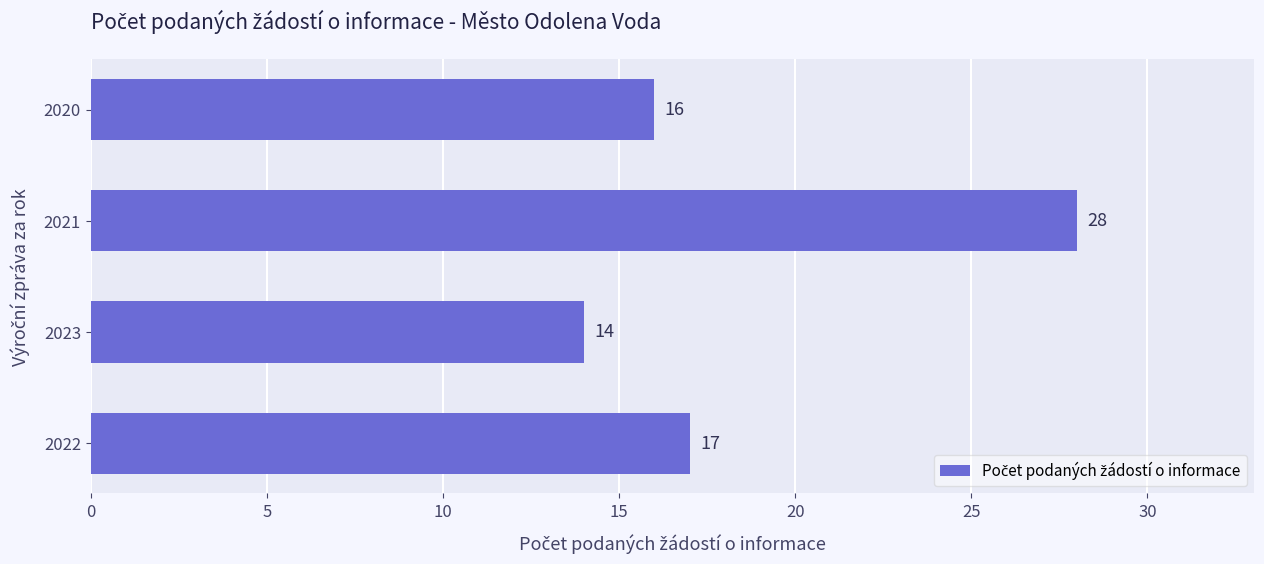

List the labels in order of value, largest first.

2021, 2022, 2020, 2023